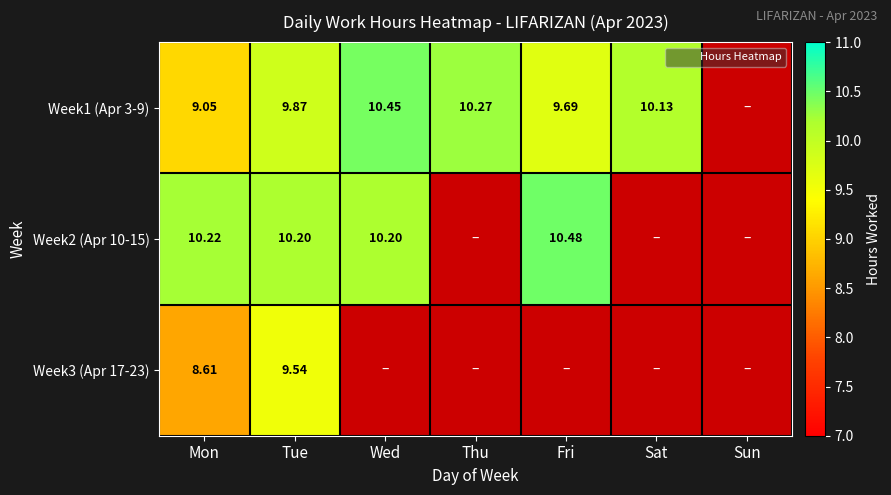

How many positive values does the Week3 (Apr 17-23) series have?

2